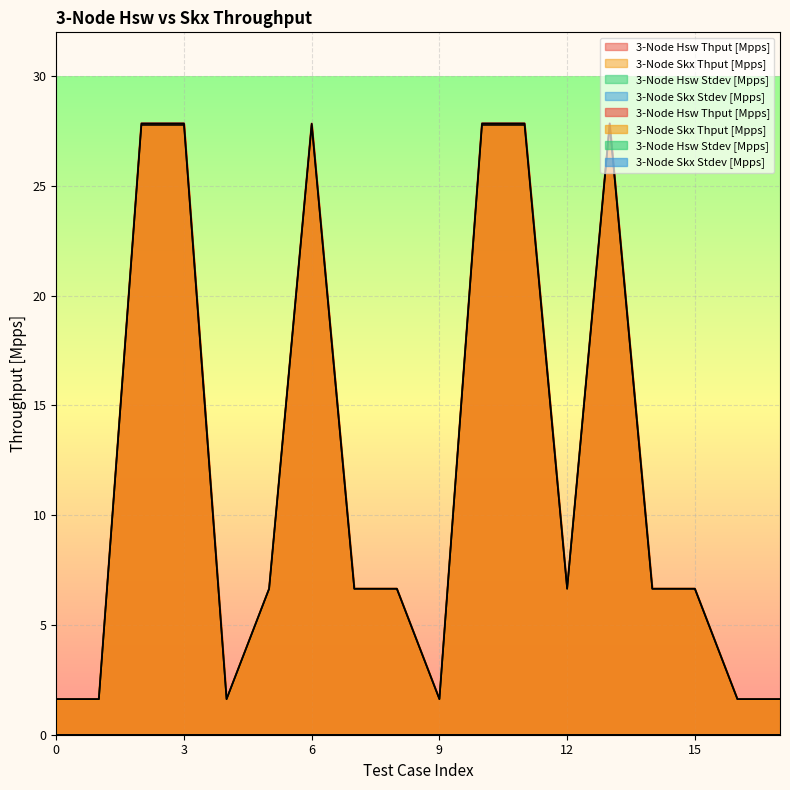

What is the value of the 3-Node Skx Thput [Mpps] point at the 14th from the left?

1.6